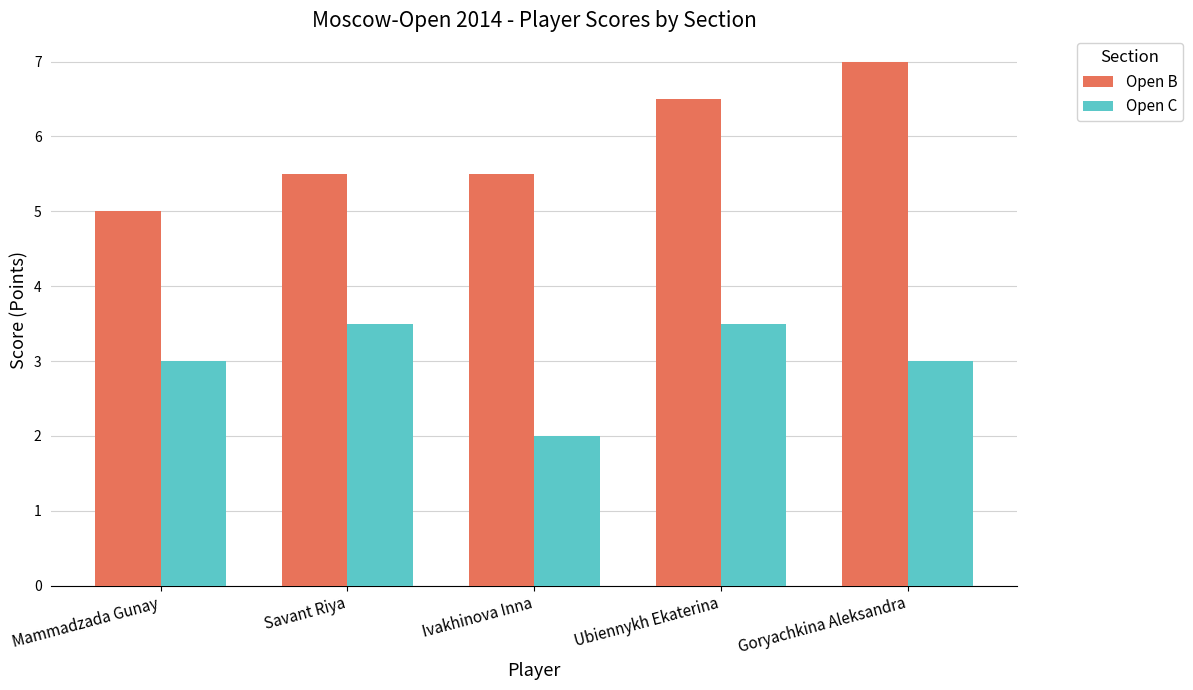

Which series has the largest total across all categories?

Open B